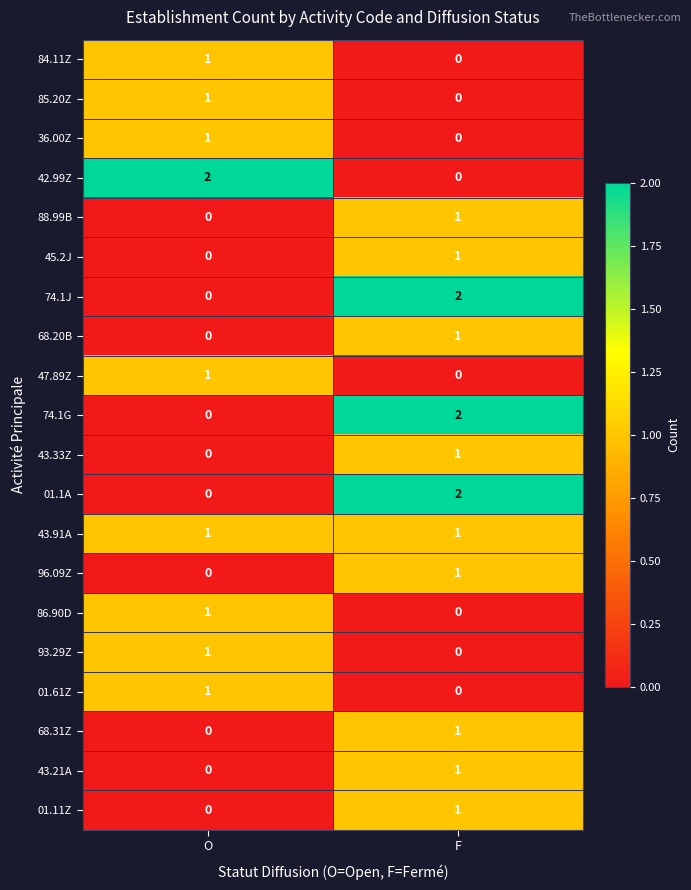

Rank the categories by 74.1G value from lowest to highest.

O, F